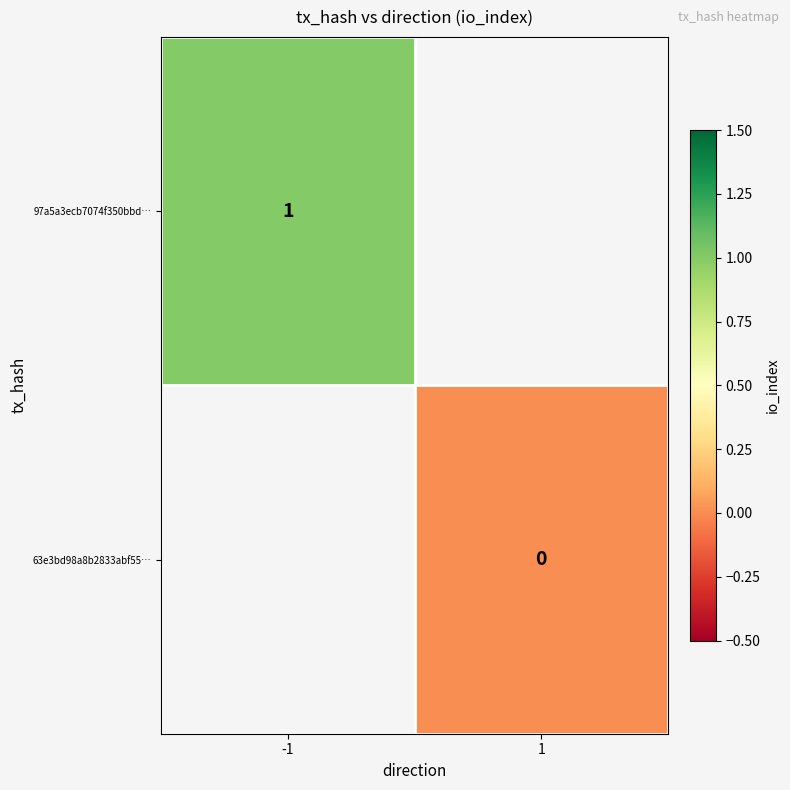

The 97a5a3ecb7074f350bbd… series shows 0 at -1. True or false?

False